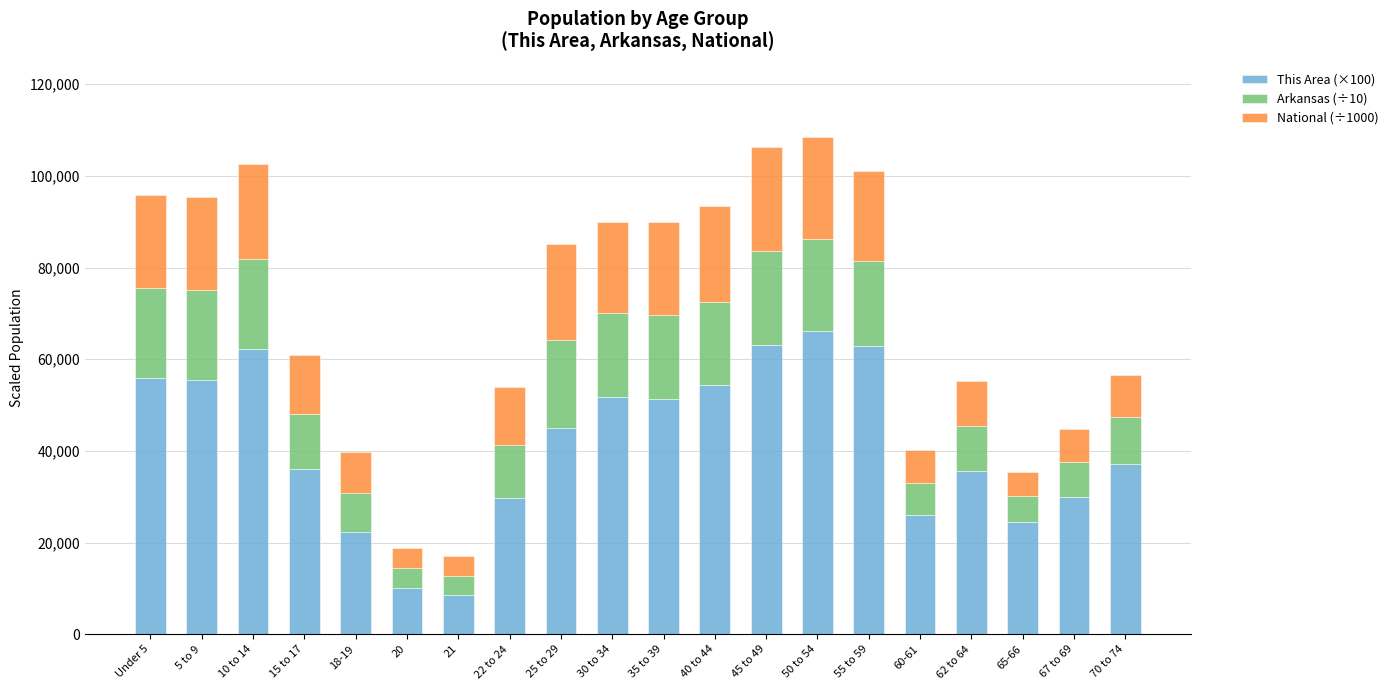

How many bars are there in total?

20